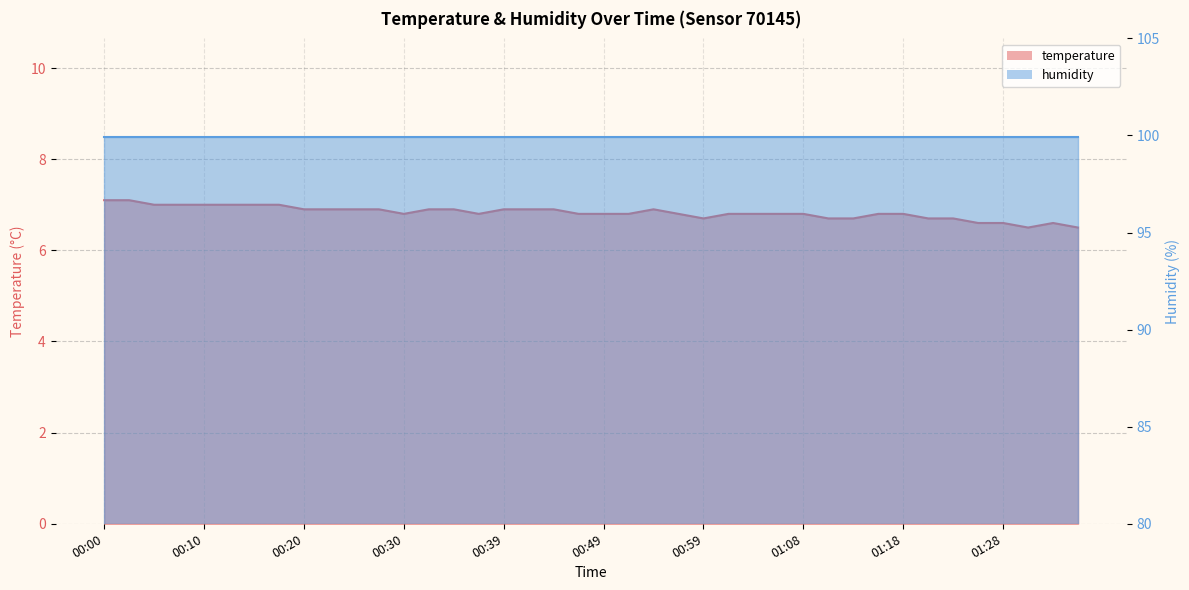

Between 01:16 and 00:59, which is larger?

01:16